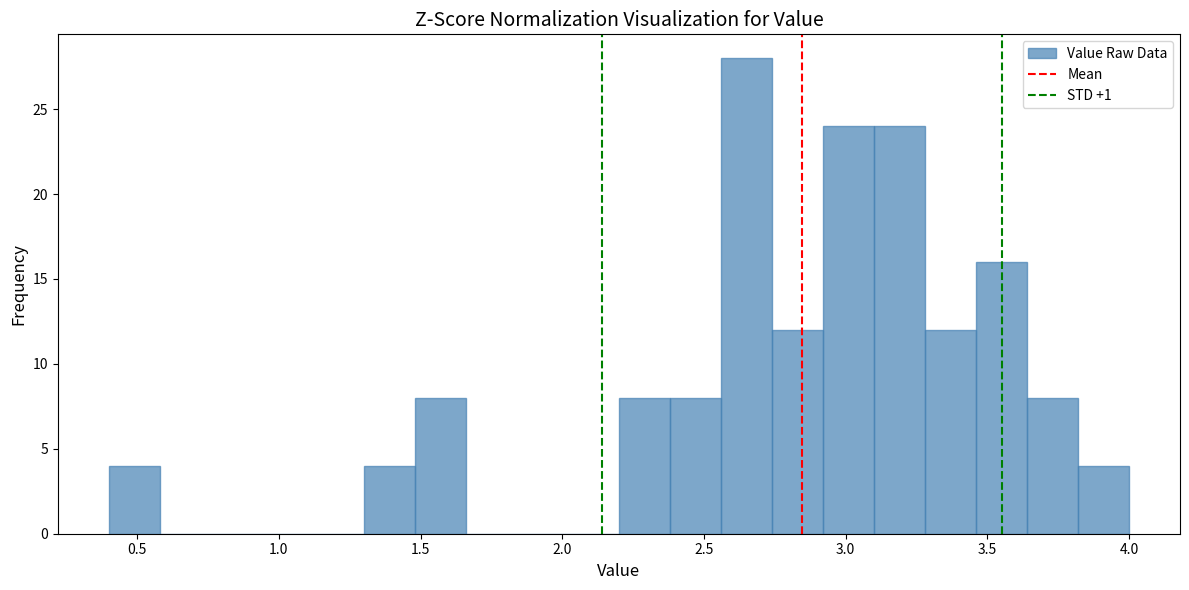

Around what value on the x-axis is the tallest bar? Give the approximate position of its centre, as read against the axis.

2.65